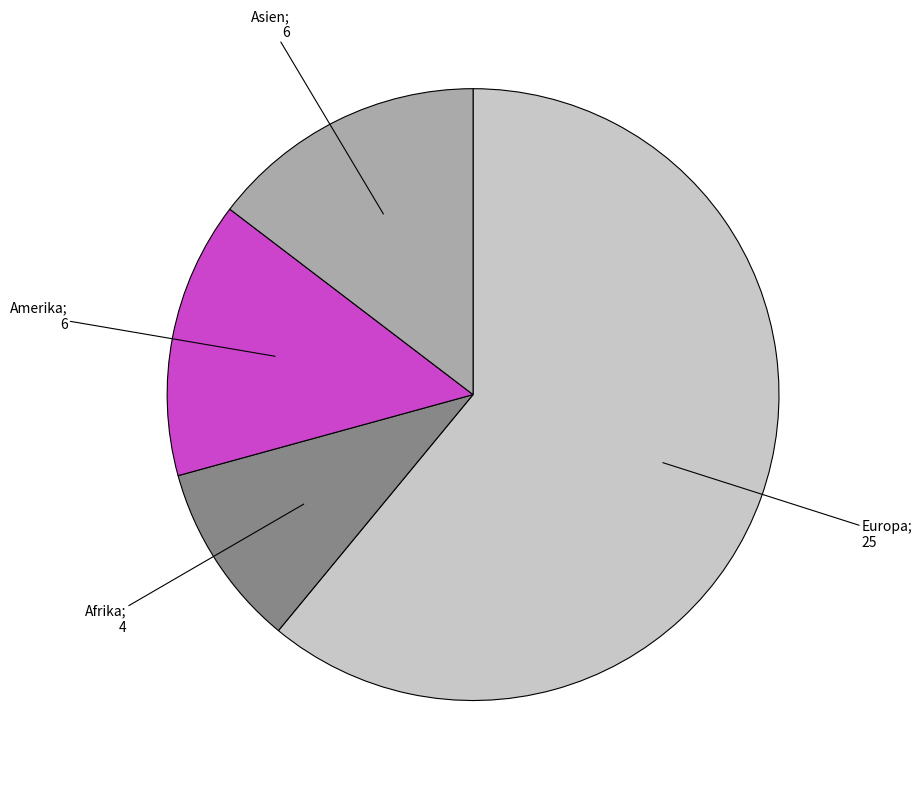

Does any single category account for the majority?

Yes